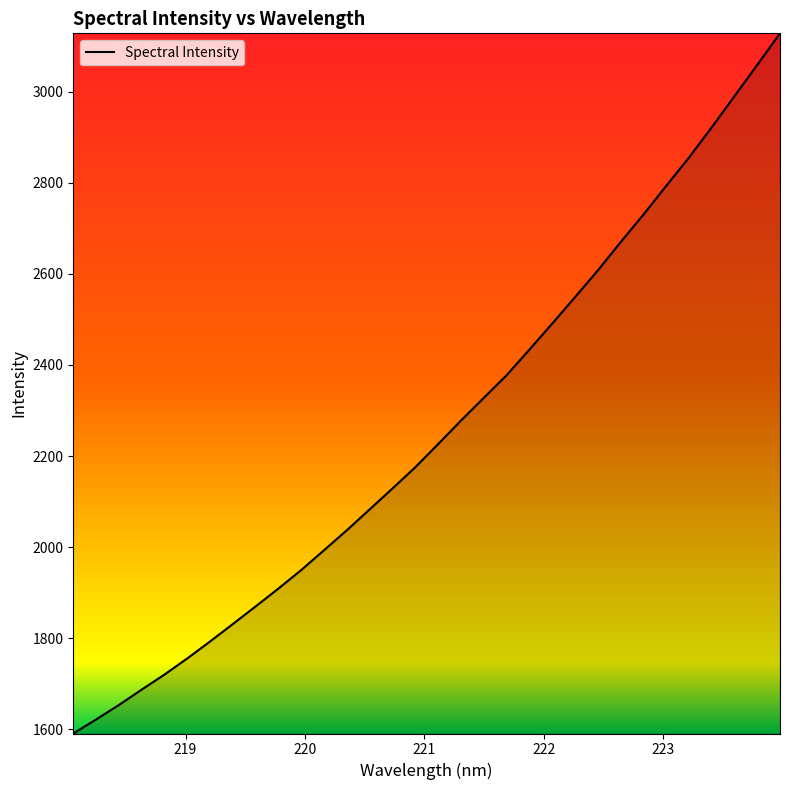

What is the minimum value shown in the chart?

1591.1